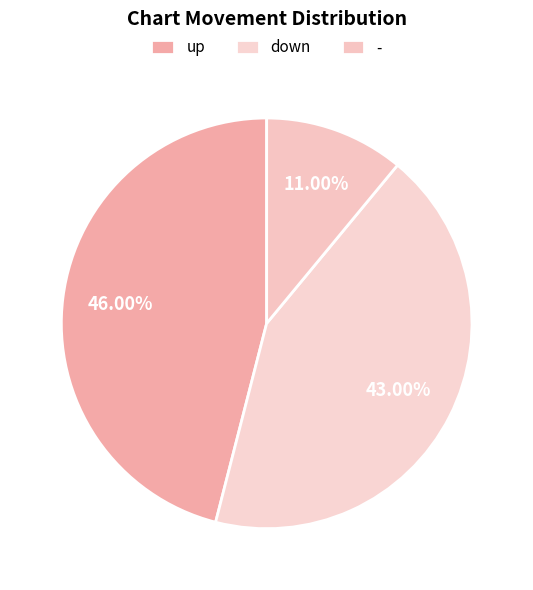

Combined, do - and down account for over 50%?

Yes